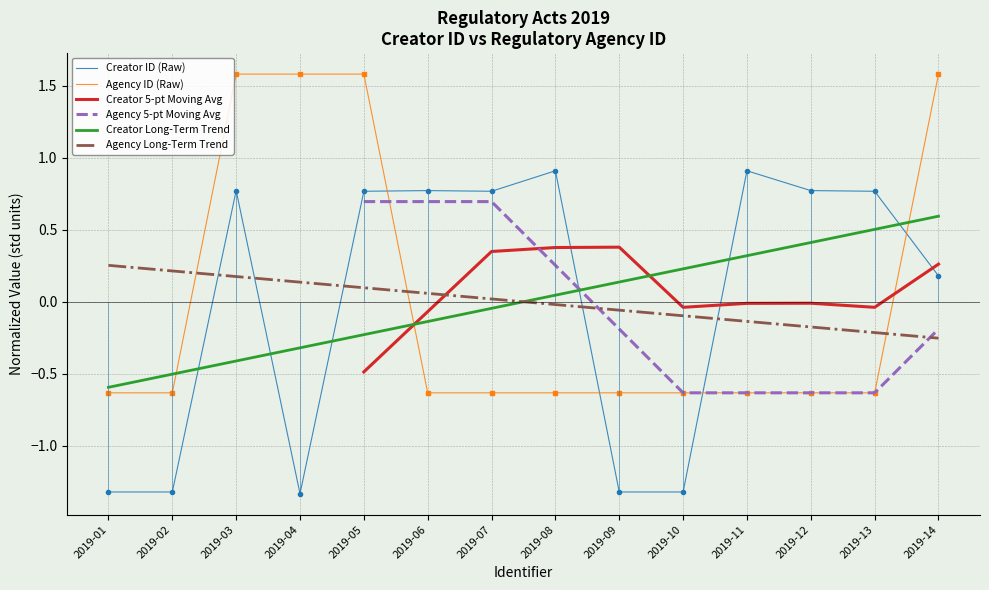

Which has a higher value, 2019-10 or 2019-01?

2019-10